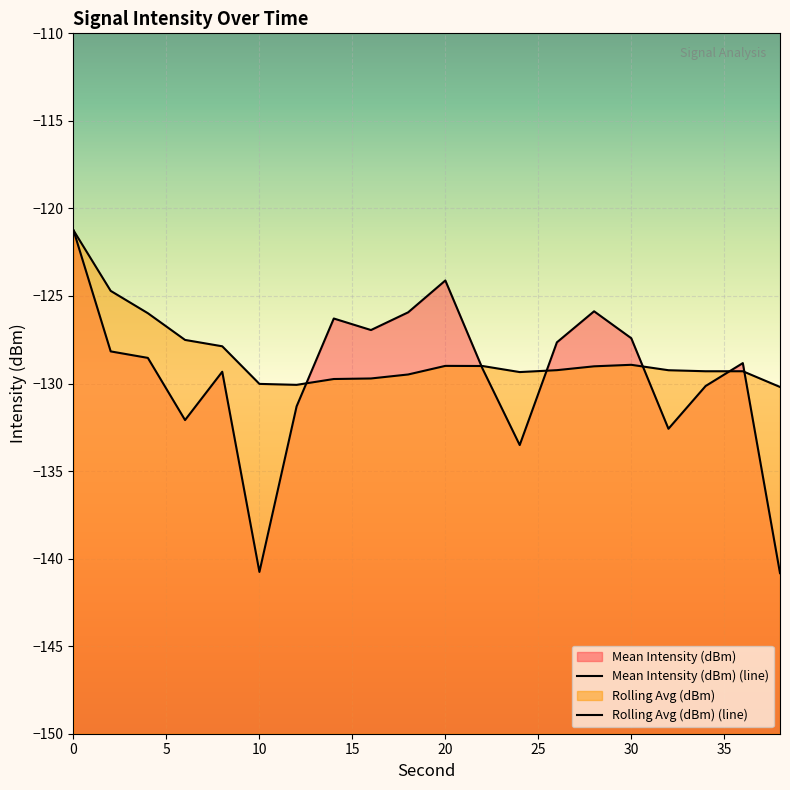

Reading left to right, extract all data points from this chart.

Mean Intensity (dBm) (line): -121.3	-128.2	-128.5	-132.1	-129.3	-140.8	-131.3	-126.3	-126.9	-125.9	-124.1	-129.2	-133.5	-127.6	-125.9	-127.4	-132.6	-130.1	-128.8	-140.8
Rolling Avg (dBm) (line): -121.3	-124.7	-126.0	-127.5	-127.9	-130.0	-130.1	-129.7	-129.7	-129.5	-129.0	-129.0	-129.3	-129.2	-129.0	-128.9	-129.2	-129.3	-129.3	-130.2